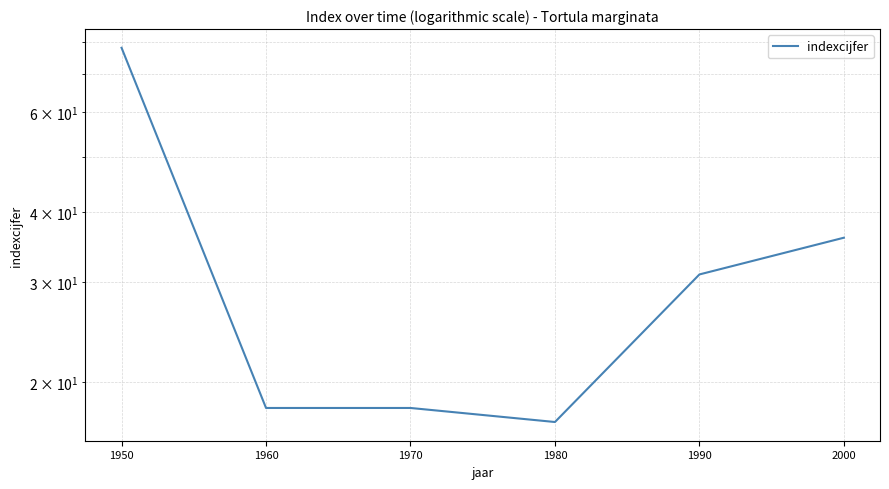

Where is the first local minimum?

1980